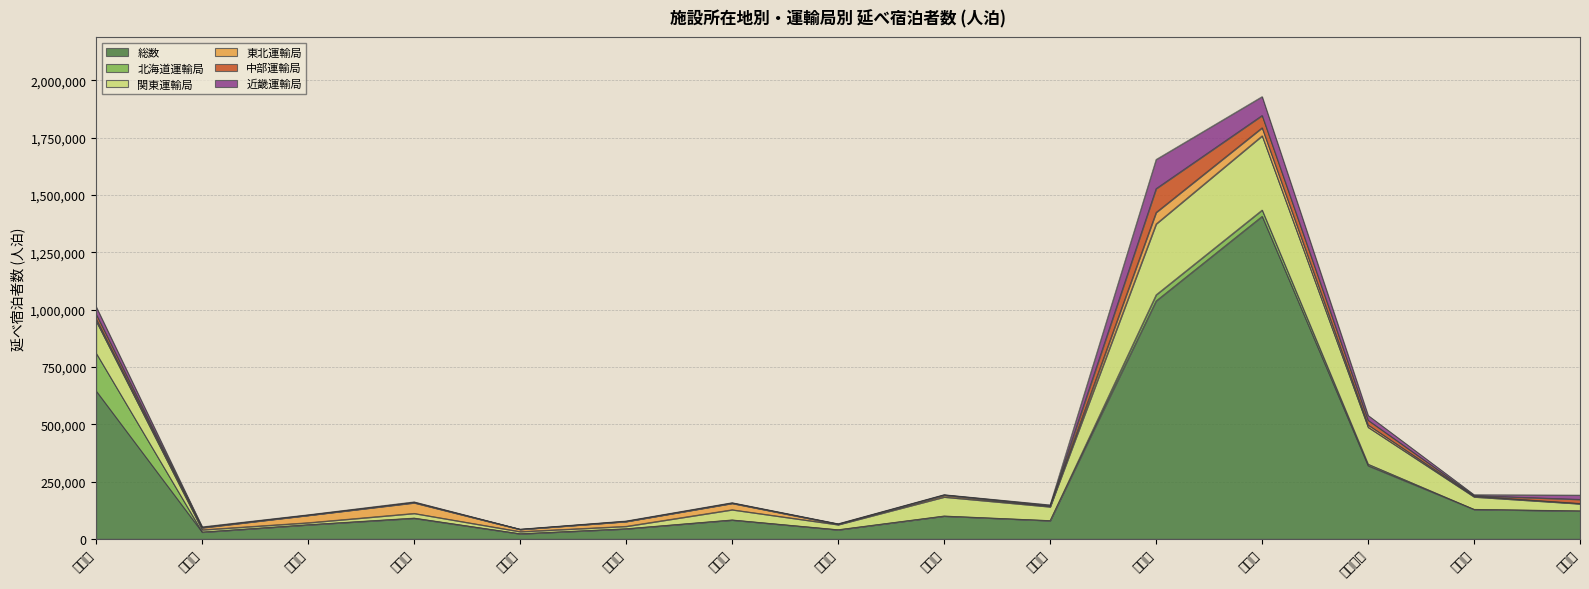

Between 秋田県 and 新潟県, which series saw the biggest shift?

総数